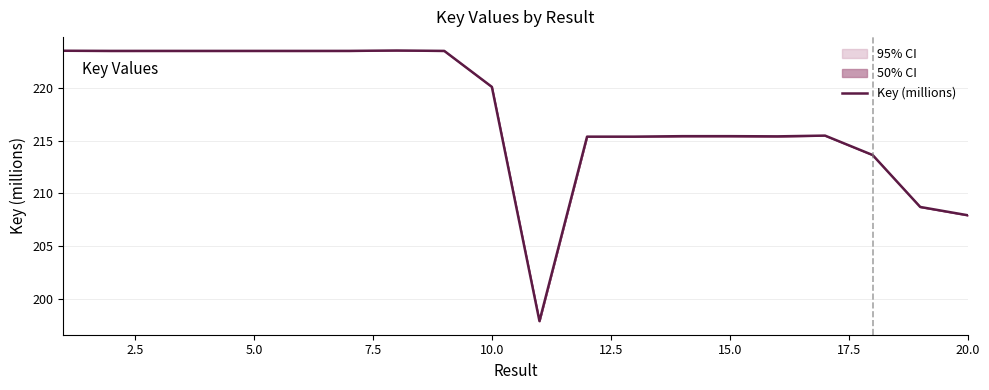

What is the highest value of the Key (millions) series?

223.6